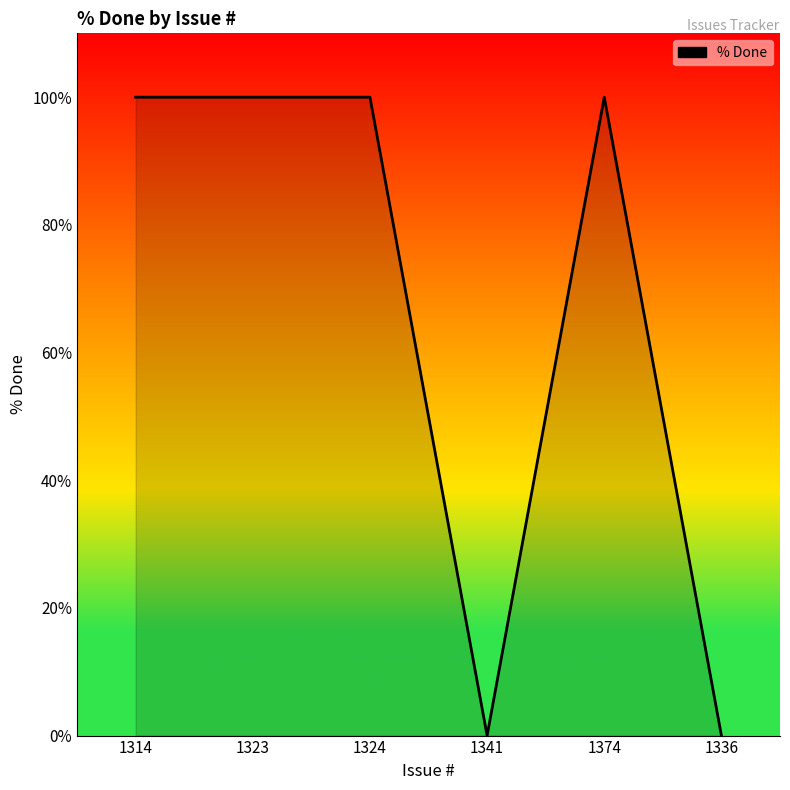

The chart shows a value of 0 at 1341. True or false?

True